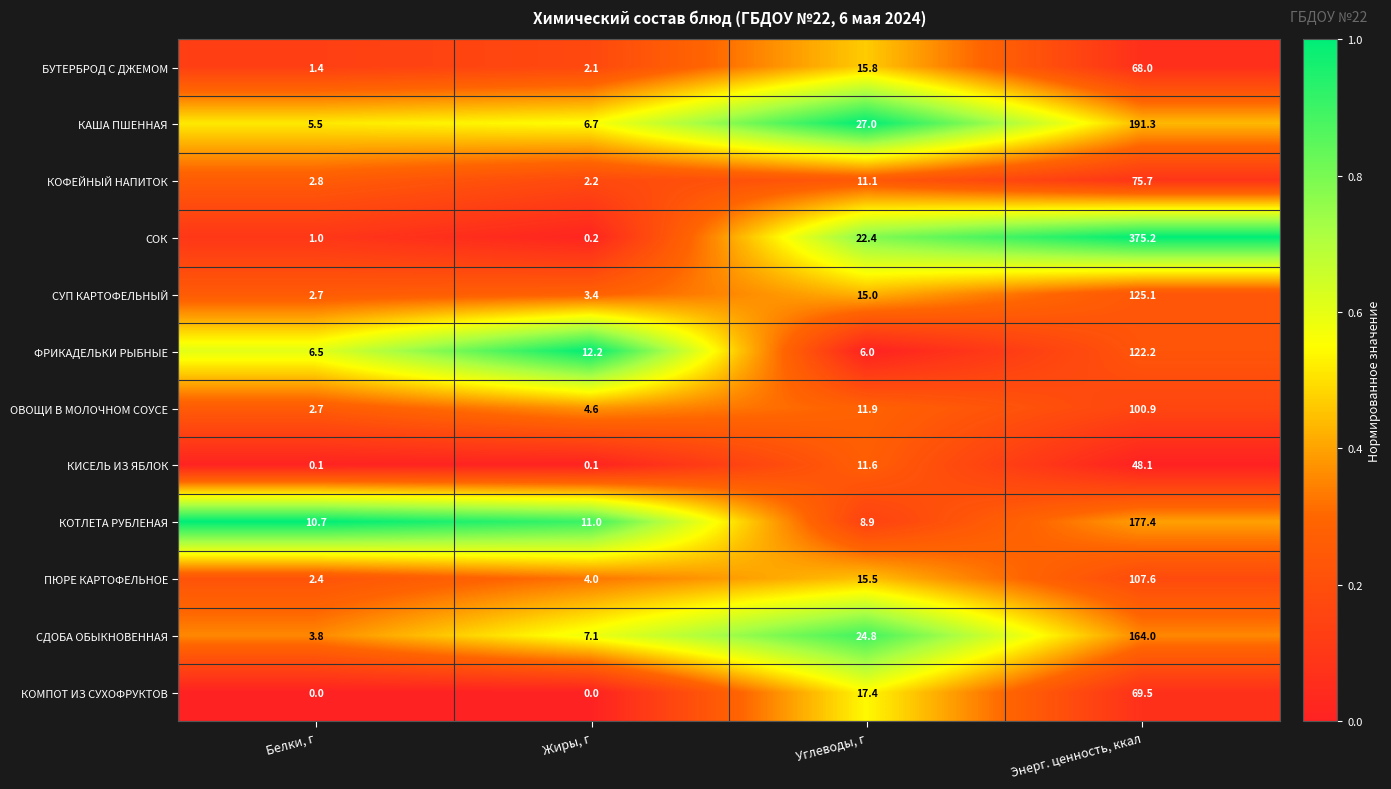

What is the maximum value shown in the chart?

375.2